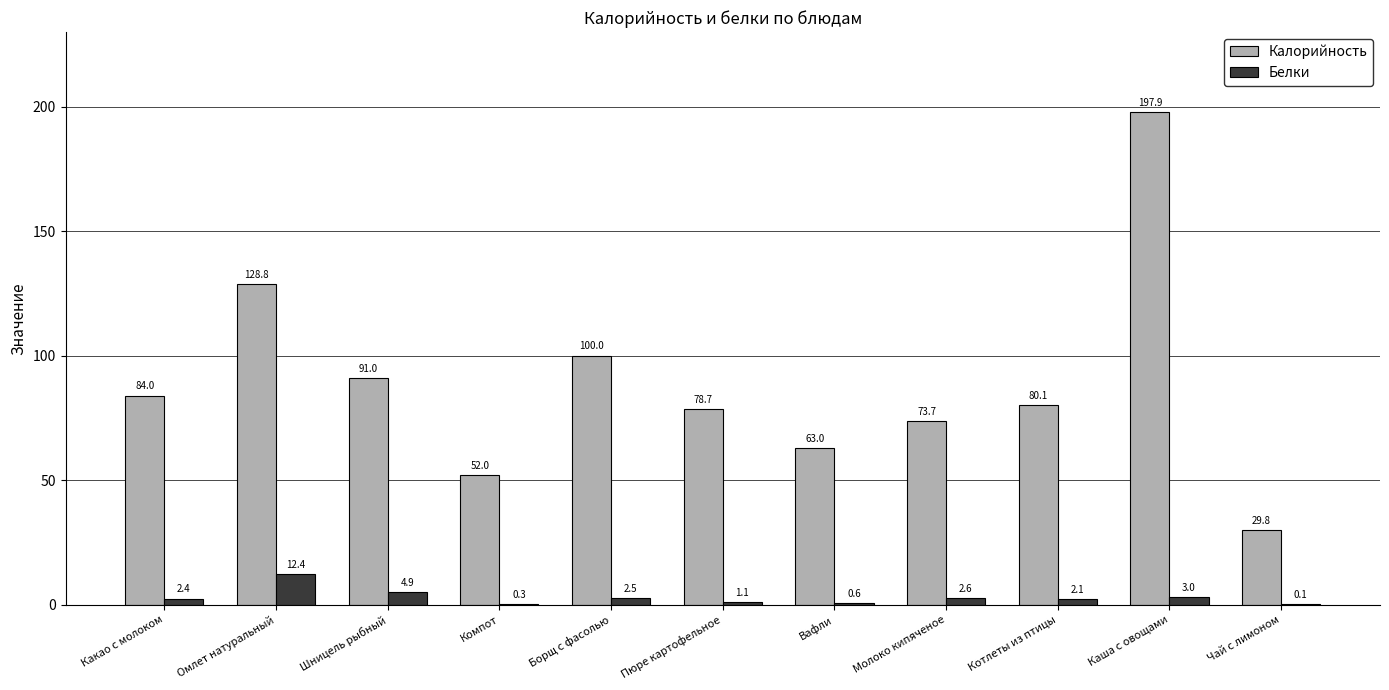

What is the sum of the Калорийность values at Борщ с фасолью and Чай с лимоном?

129.8